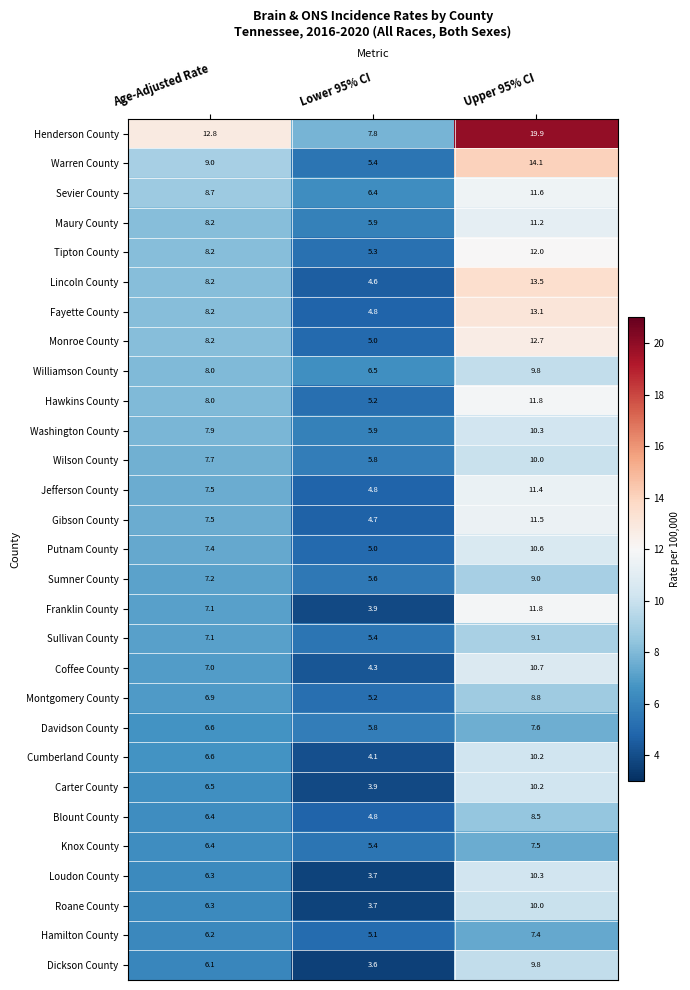

Is it true that Henderson County equals 7.8 at Lower 95% CI?

True